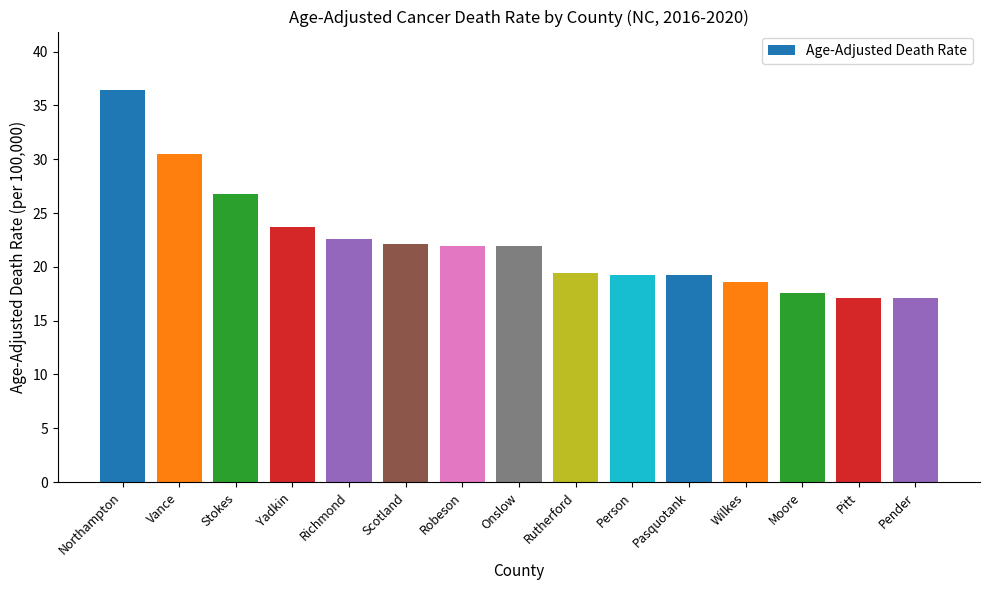

What is the minimum value shown in the chart?

17.1